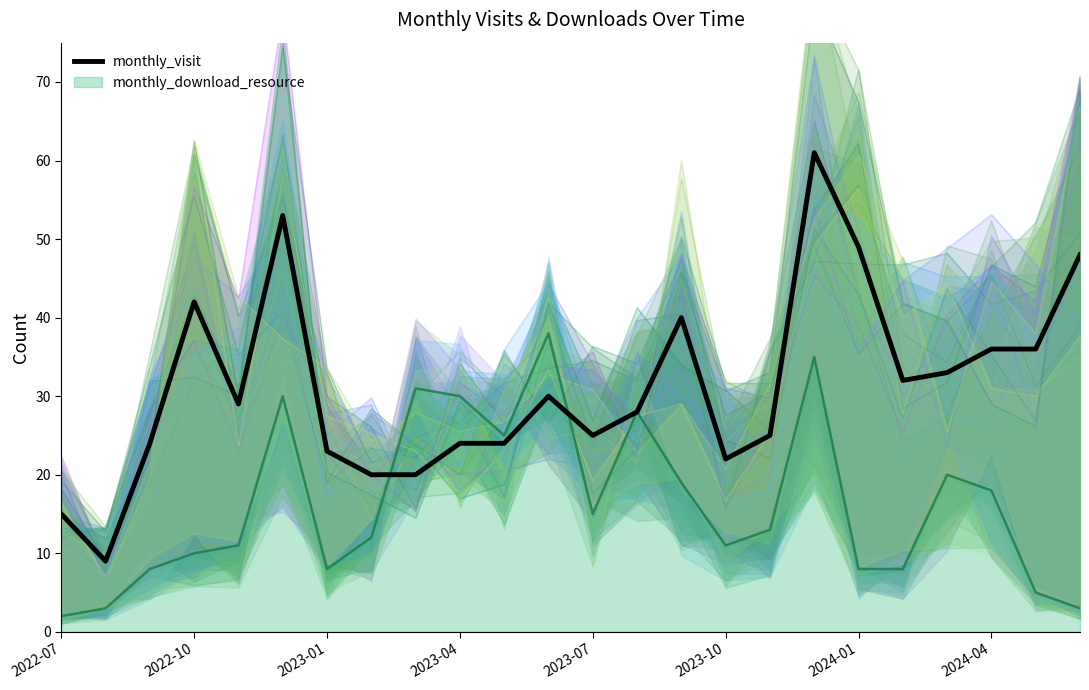

The chart shows a value of 15 at 2022-07. True or false?

True